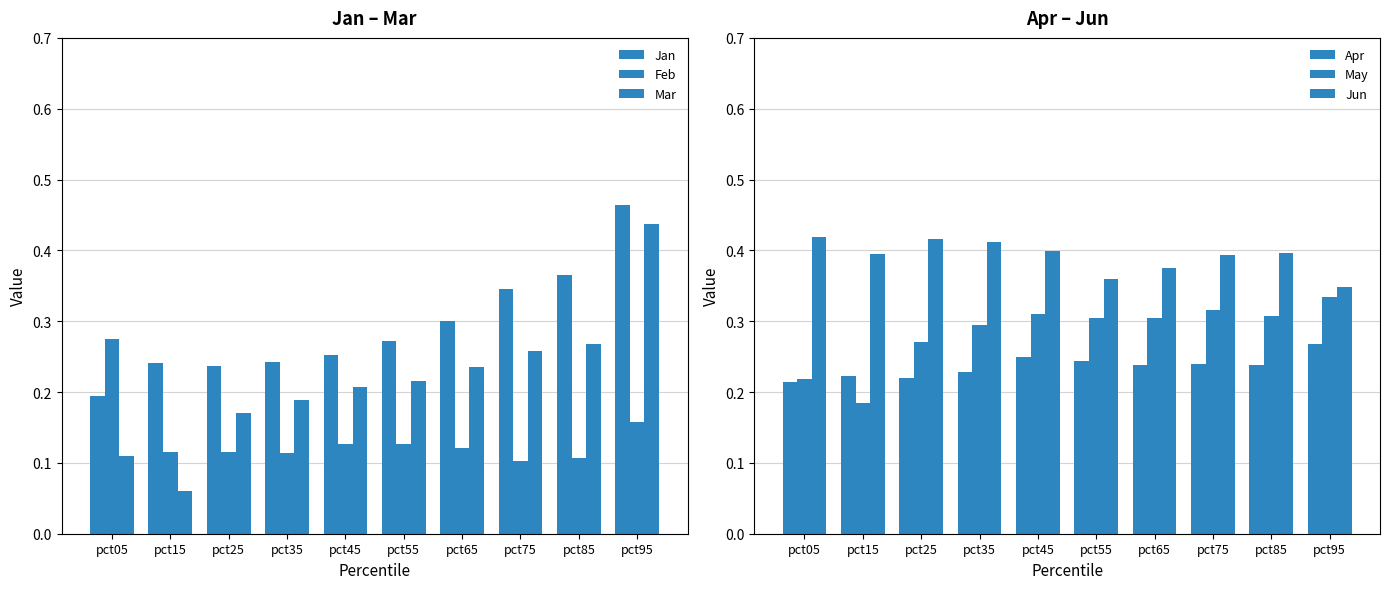

Reading left to right, extract all data points from this chart.

Jan: 0.2	0.2	0.2	0.2	0.3	0.3	0.3	0.3	0.4	0.5
Feb: 0.3	0.1	0.1	0.1	0.1	0.1	0.1	0.1	0.1	0.2
Mar: 0.1	0.1	0.2	0.2	0.2	0.2	0.2	0.3	0.3	0.4
Apr: 0.2	0.2	0.2	0.2	0.2	0.2	0.2	0.2	0.2	0.3
May: 0.2	0.2	0.3	0.3	0.3	0.3	0.3	0.3	0.3	0.3
Jun: 0.4	0.4	0.4	0.4	0.4	0.4	0.4	0.4	0.4	0.3